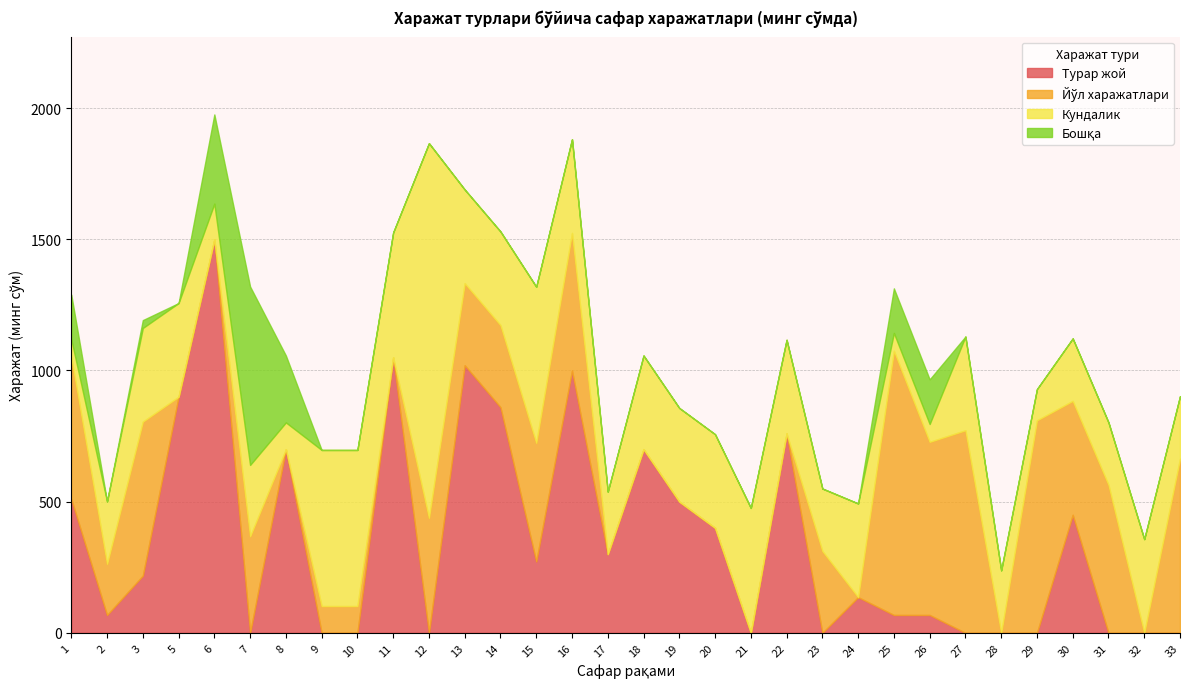

What is the sum of all Йўл харажатлари values?

9159.2